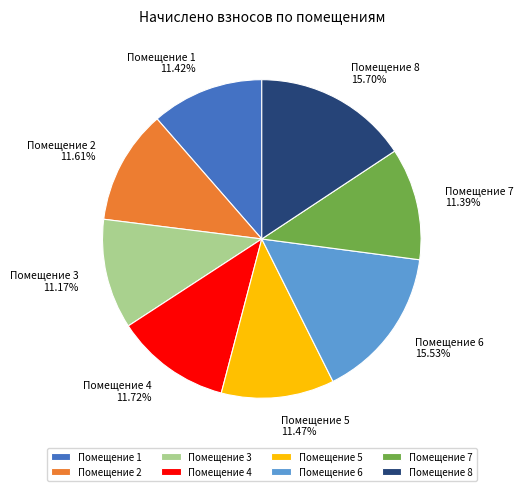

Does any single category account for the majority?

No